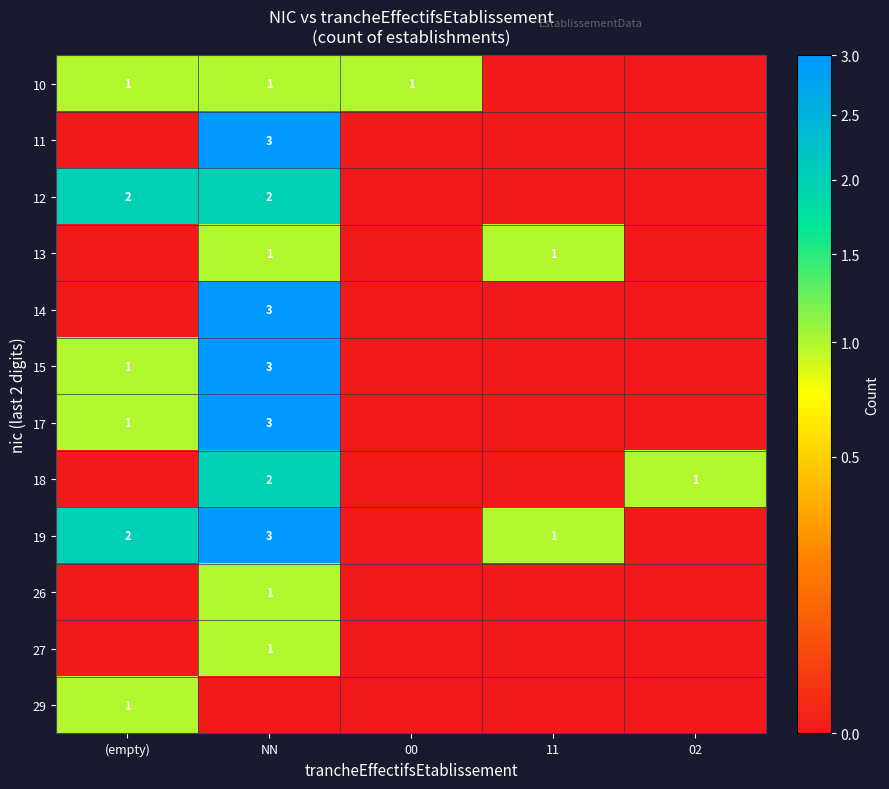

True or false: 12 has a value of 2 at (empty).

True